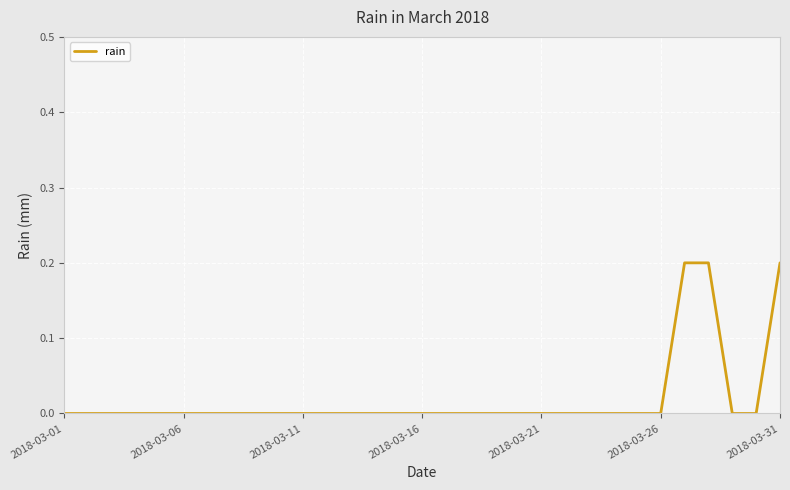

Which label corresponds to the smallest value in the chart?

2018-03-01